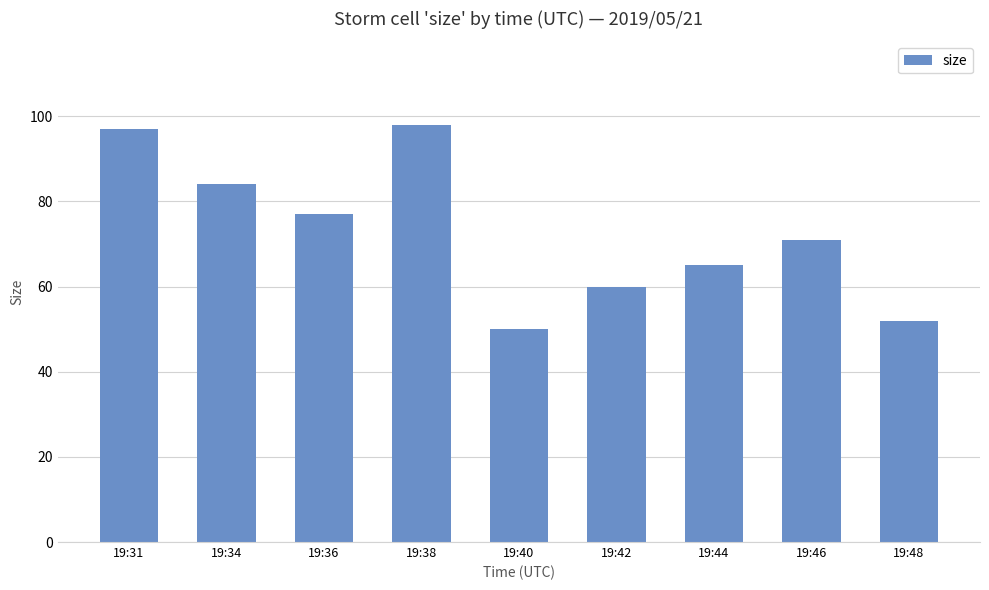

Which category has the lowest value across all series?

19:40